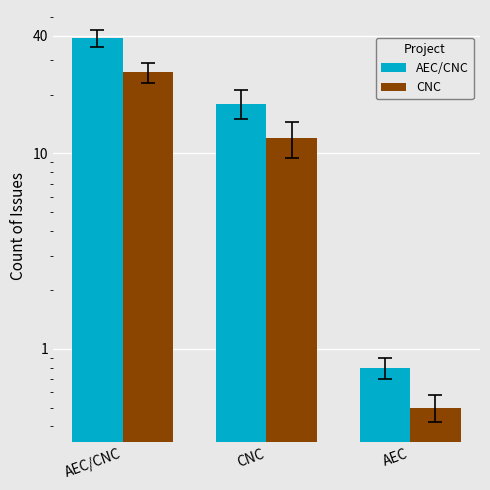

At which label does CNC reach its peak?

AEC/CNC